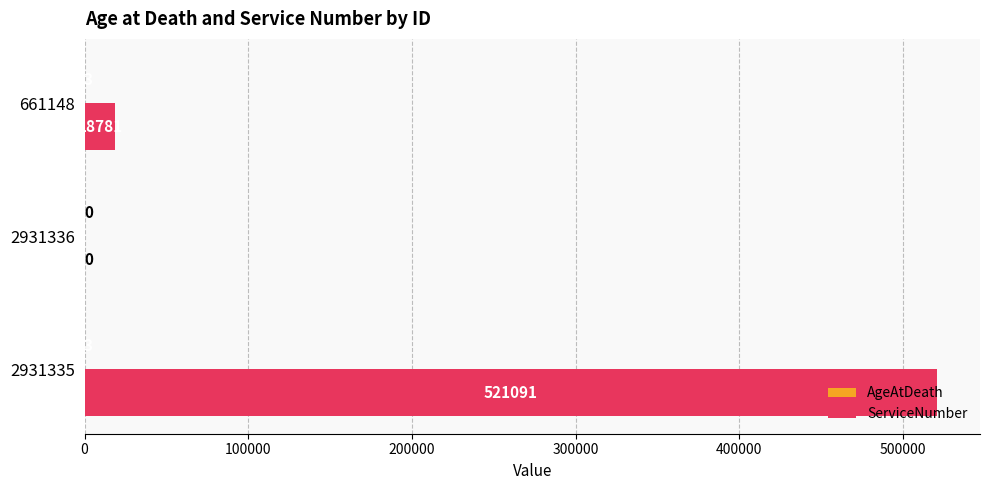

Read the ServiceNumber value at 661148, to the nearest 10.

18780